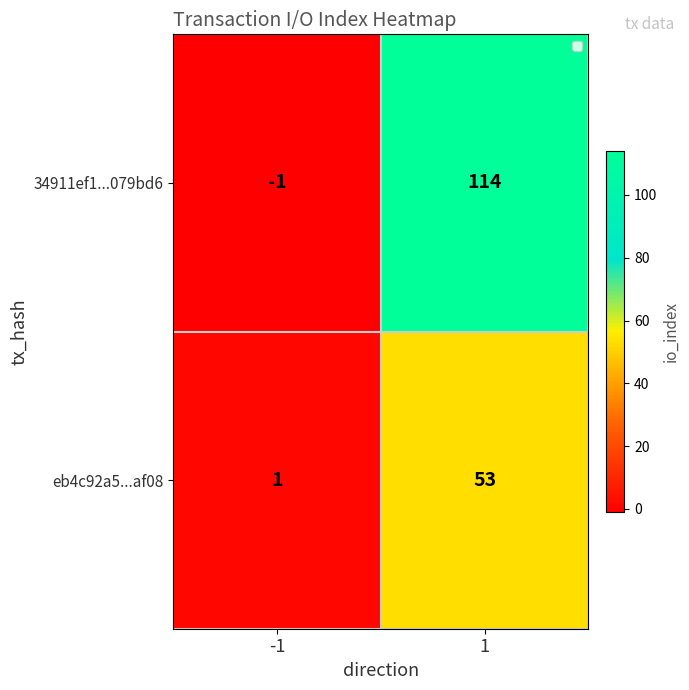

What is the highest value of the 34911ef1...079bd6 series?

114